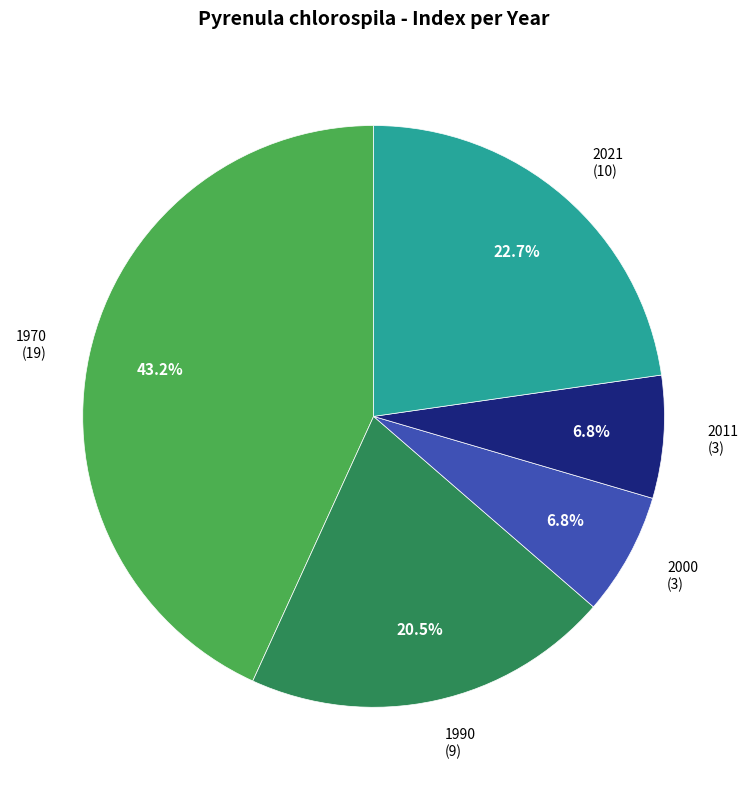

Is there a majority slice in this chart?

No